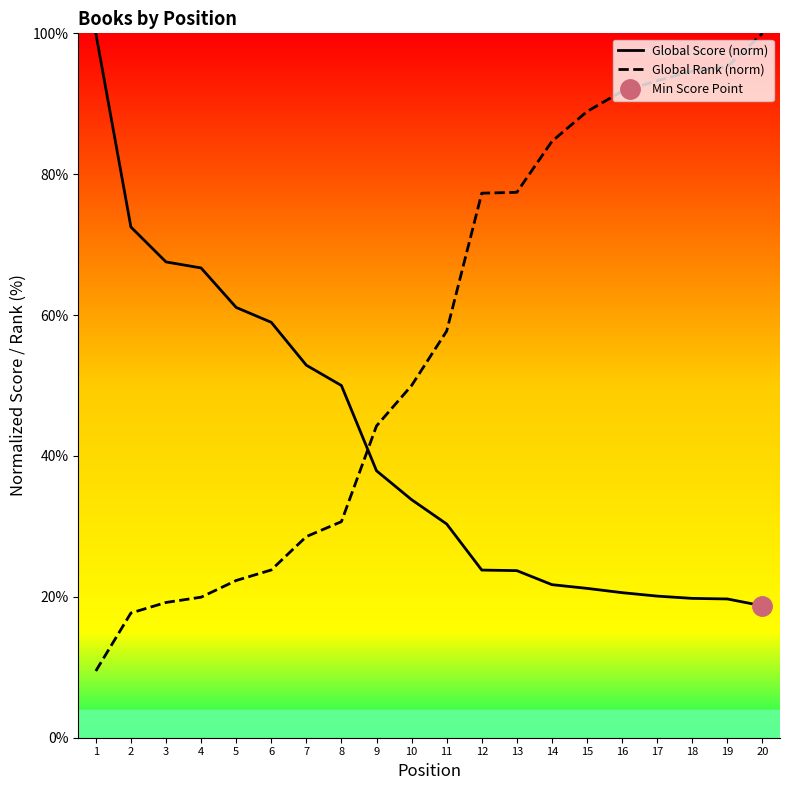

Where does the Global Rank (norm) series first go above 57?

11